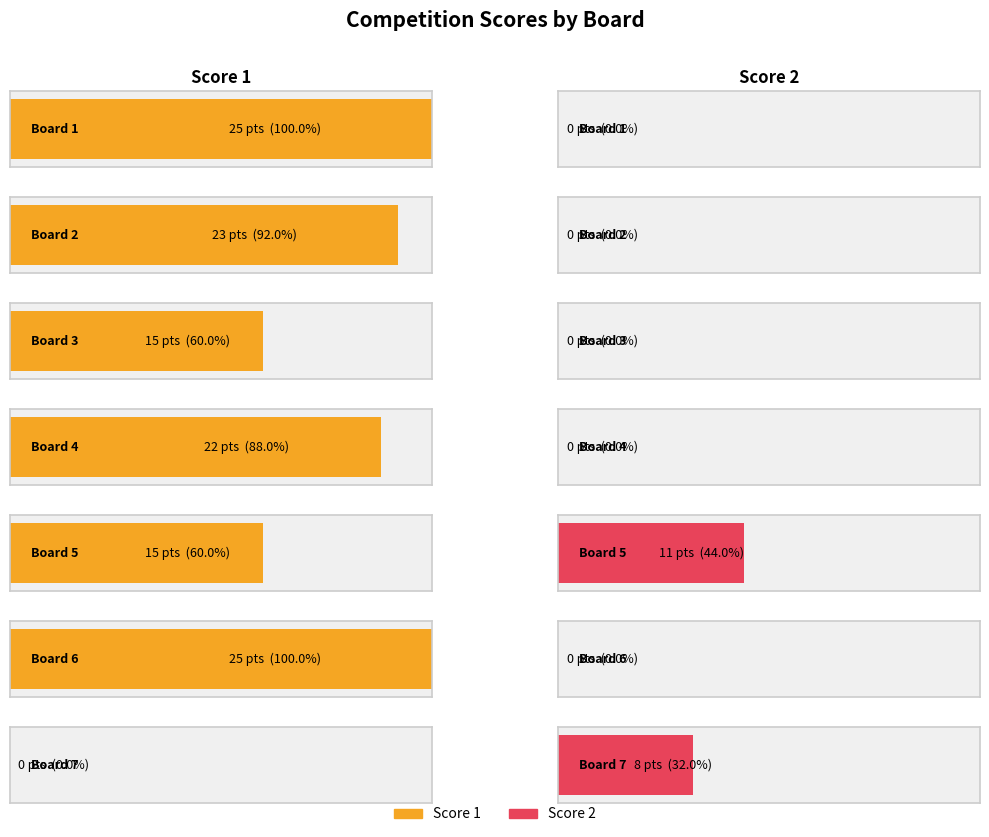

Is it true that Score 1 equals 15 at Board 3?

True